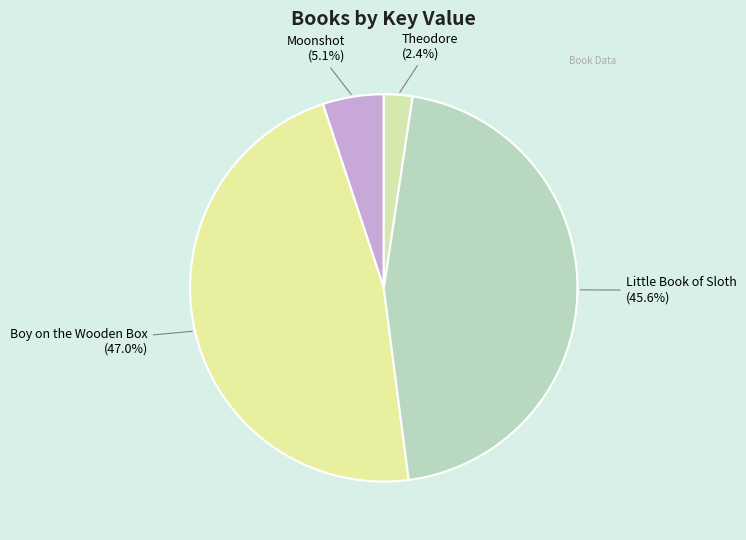

Between Little Book of Sloth and Boy on the Wooden Box, which is larger?

Boy on the Wooden Box